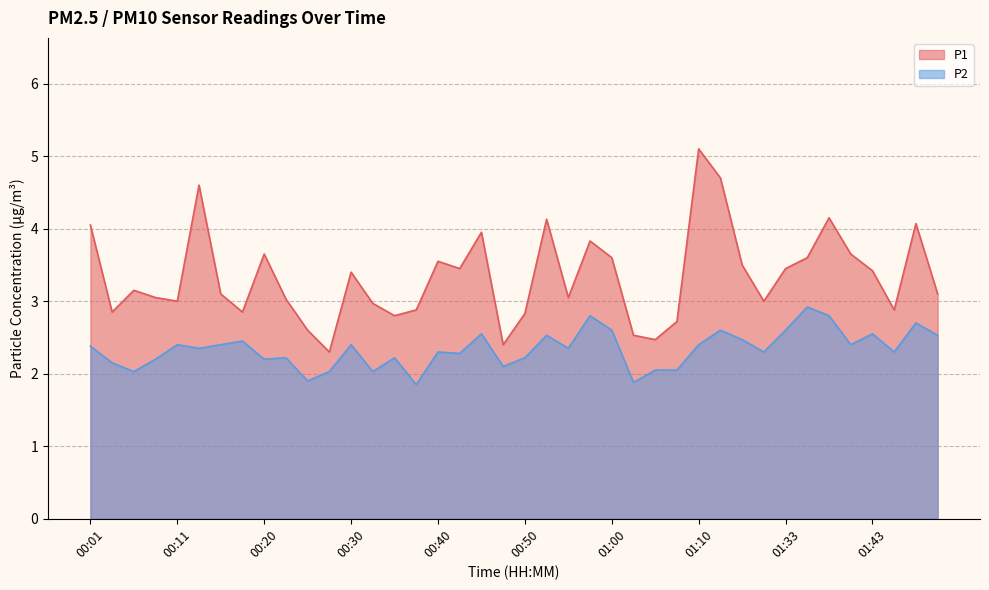

Is the value of P2 at 00:08 greater than the value of P1 at 00:38?

No